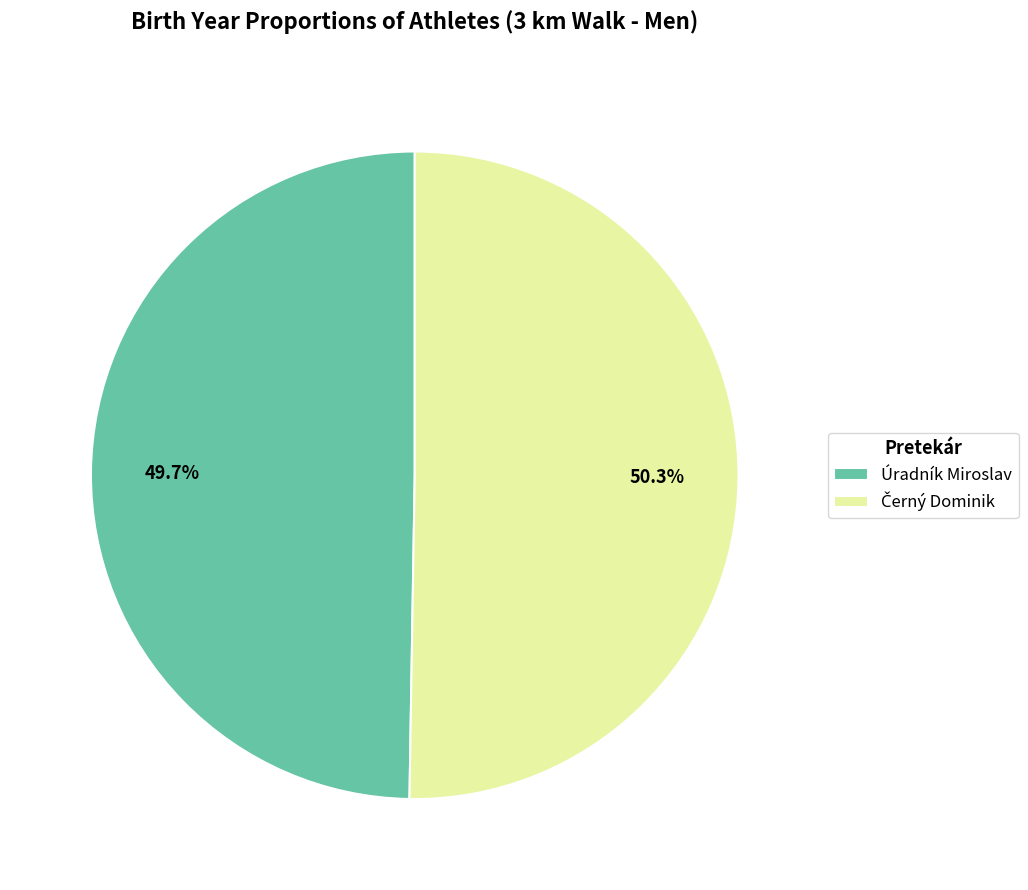

How many segments does this pie chart have?

2